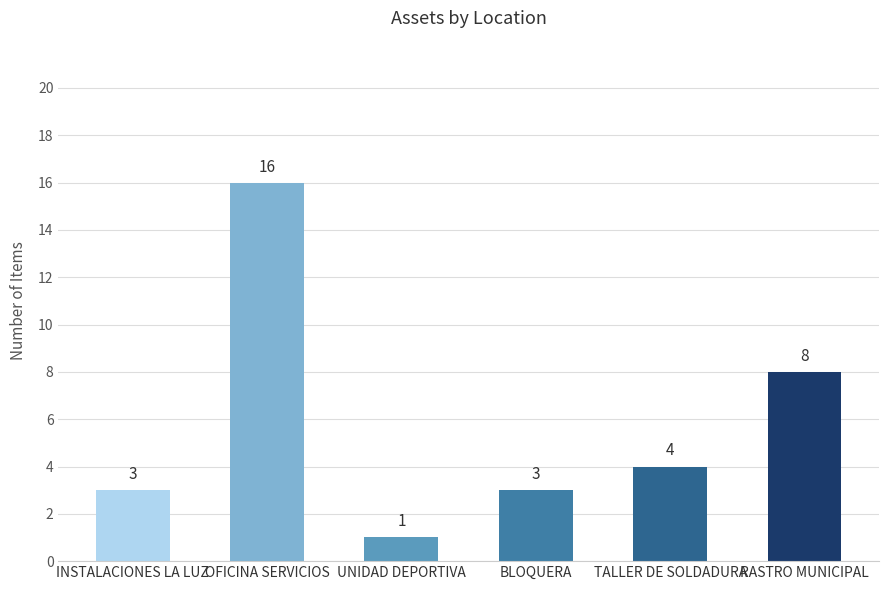

Reading right to left, extract all data points from this chart.

8	4	3	1	16	3